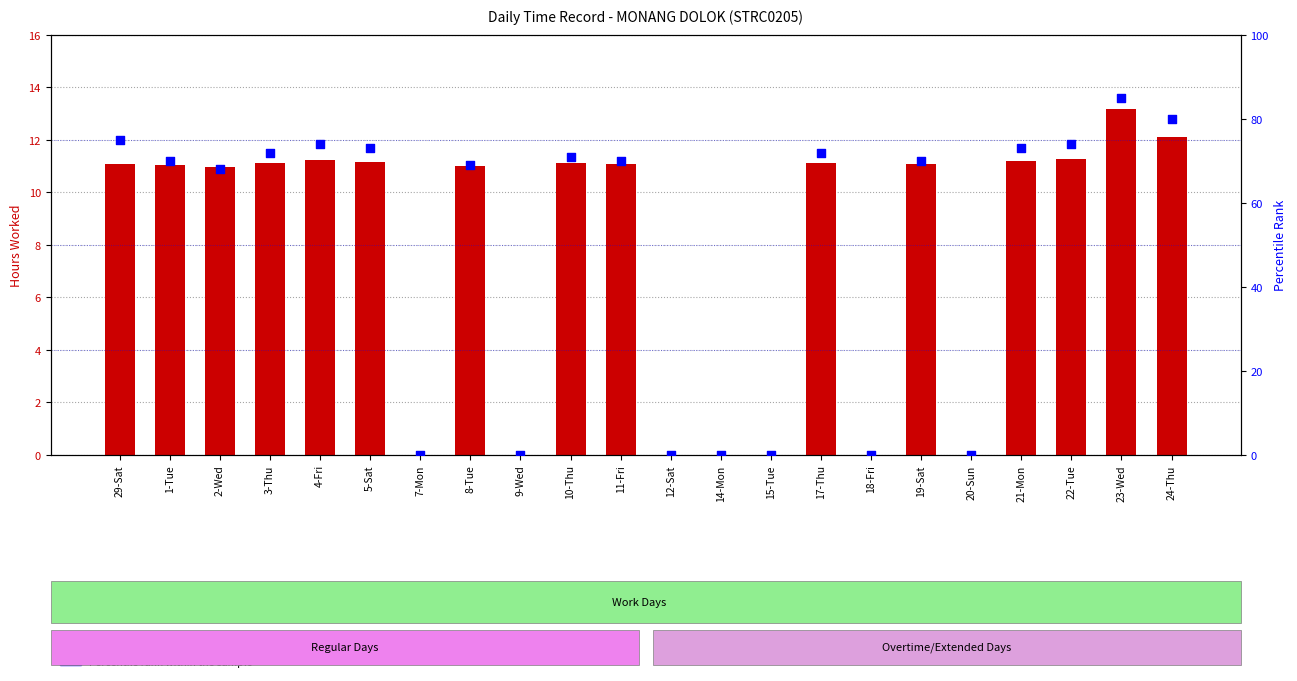

Which series reaches the maximum Y coordinate?

Percentile rank within the sample